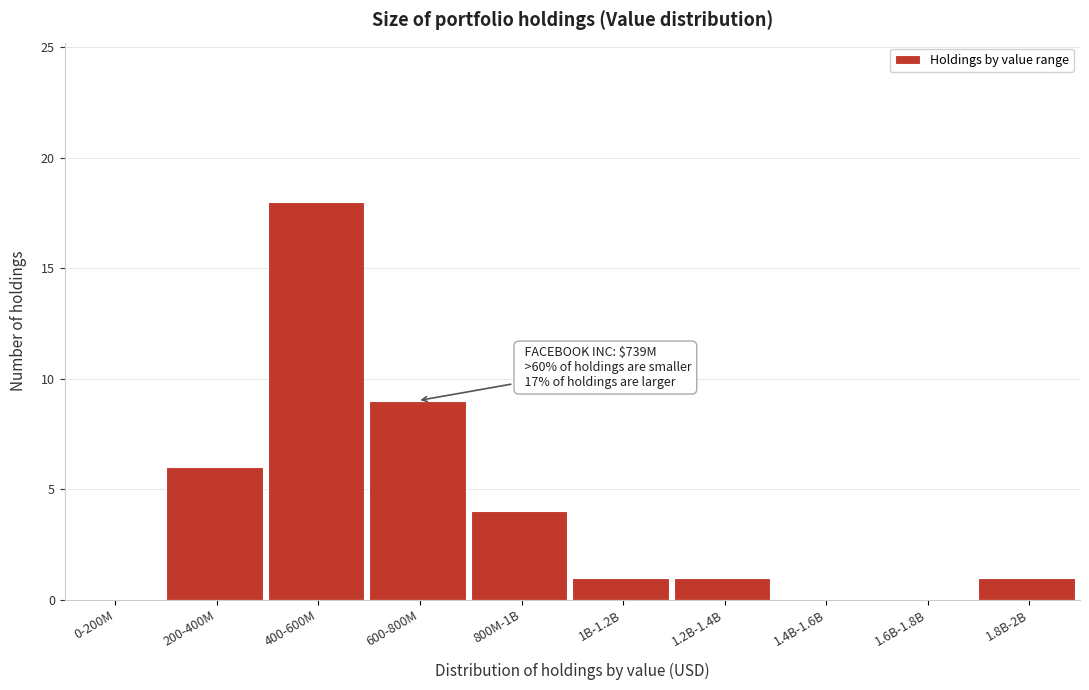

Reading right to left, list all the values displayed in this chart.

1.8B-2B=1	1.6B-1.8B=0	1.4B-1.6B=0	1.2B-1.4B=1	1B-1.2B=1	800M-1B=4	600-800M=9	400-600M=18	200-400M=6	0-200M=0